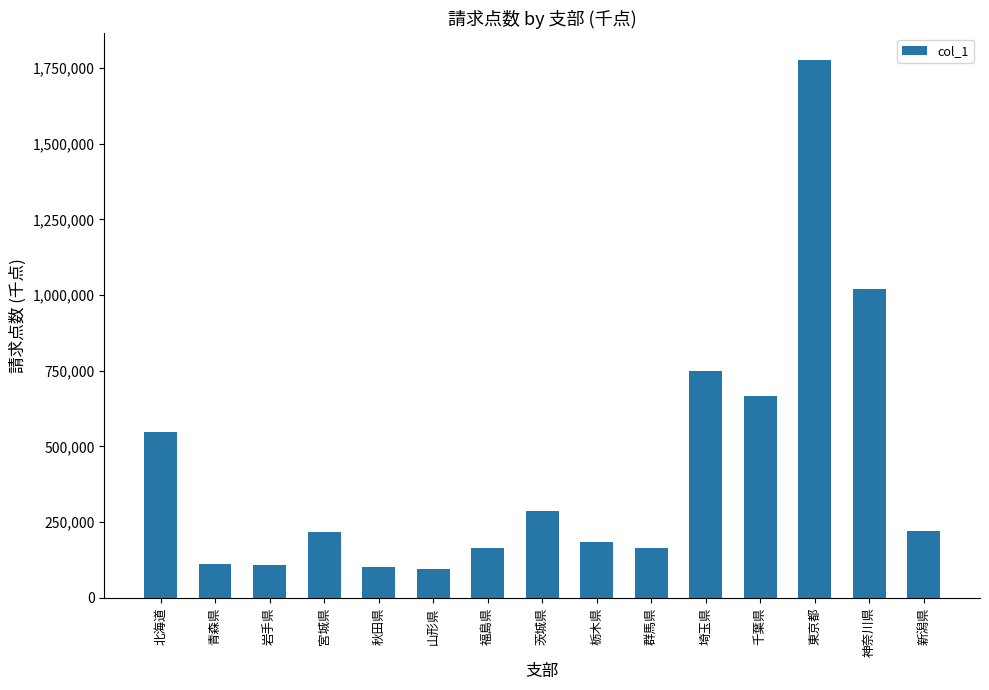

What is the sum of the values at 福島県 and 北海道?

713357.3